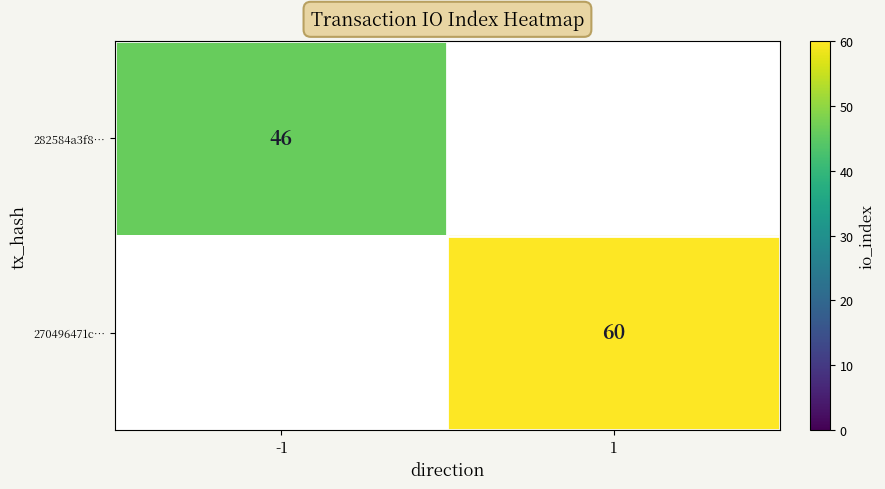

At how many categories does at least one series exceed 19?

2